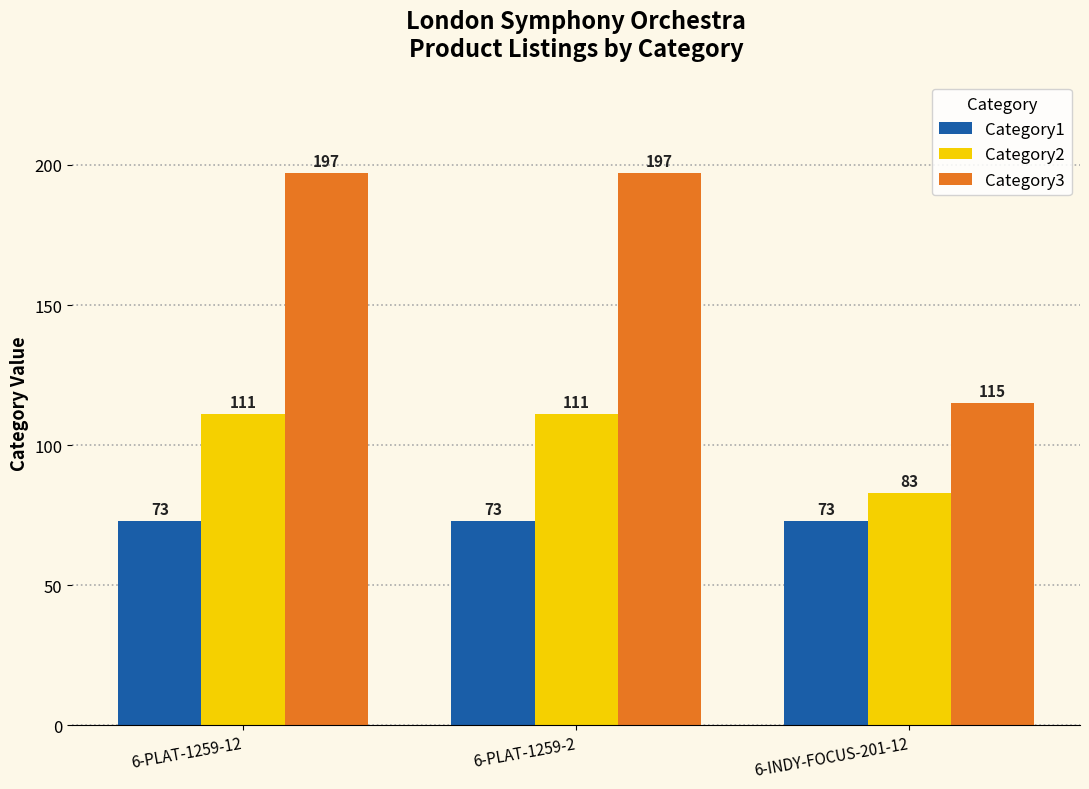

What is the label of the 1st bar from the right?

6-INDY-FOCUS-201-12